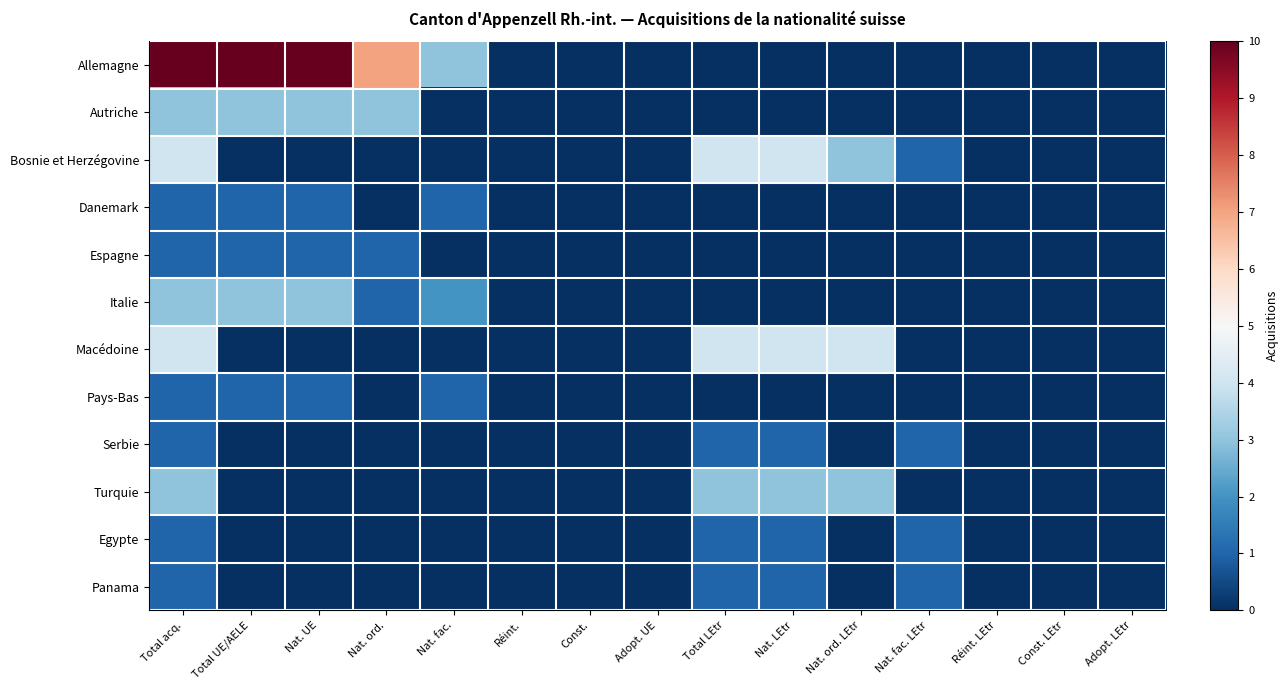

At which category does the chart reach its minimum across all series?

Réint.